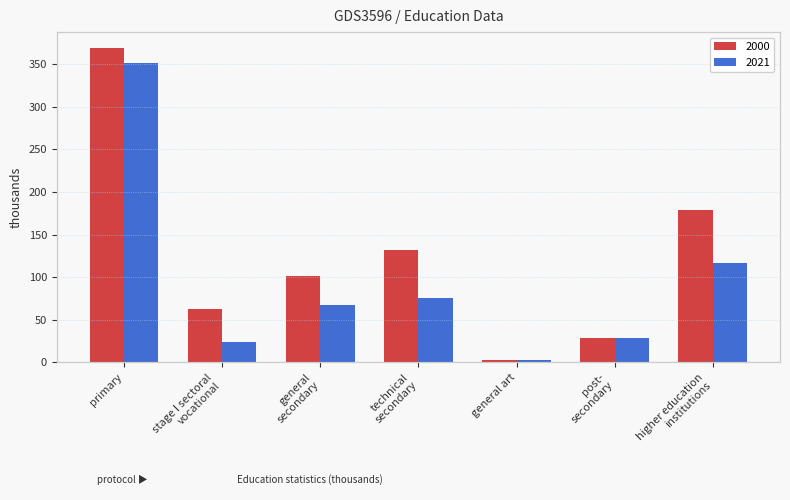

Is it true that 2000 equals 369.1 at primary?

True